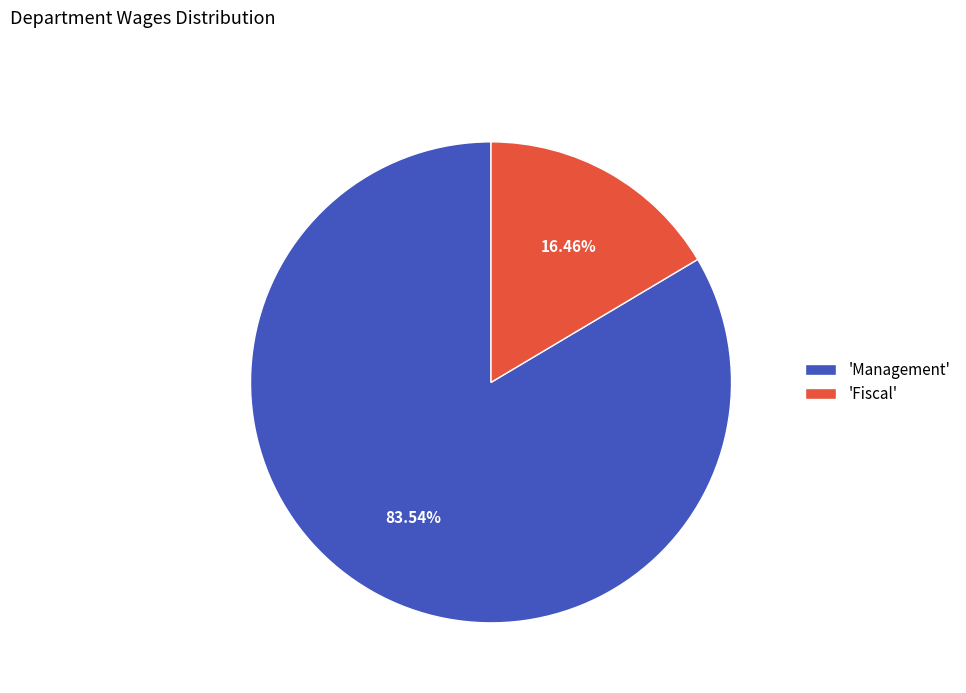

Is the sum of 'Fiscal' and 'Management' greater than half?

Yes